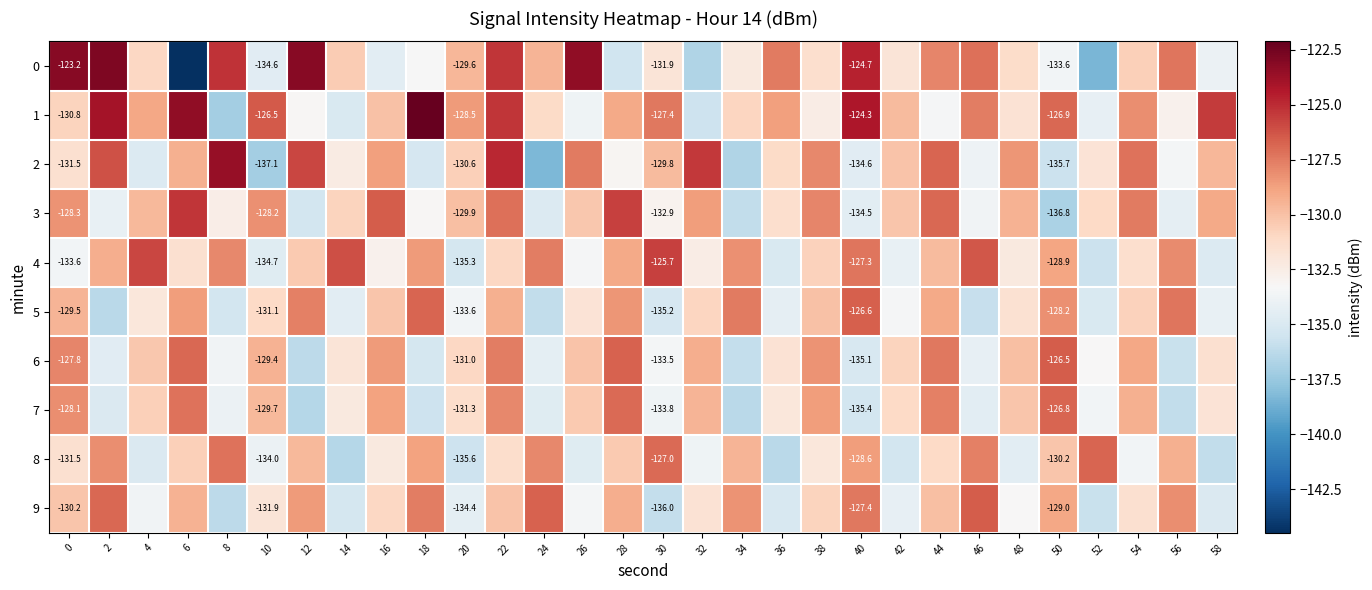

The 4 series shows -132.8 at 16. True or false?

True